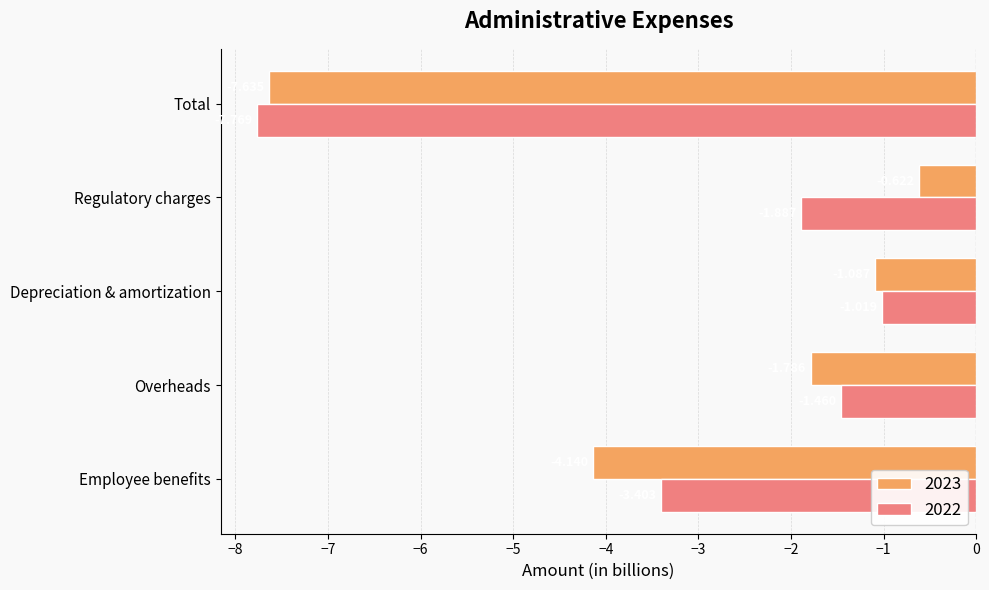

Is the value of 2022 at Employee benefits greater than the value of 2023 at Employee benefits?

Yes